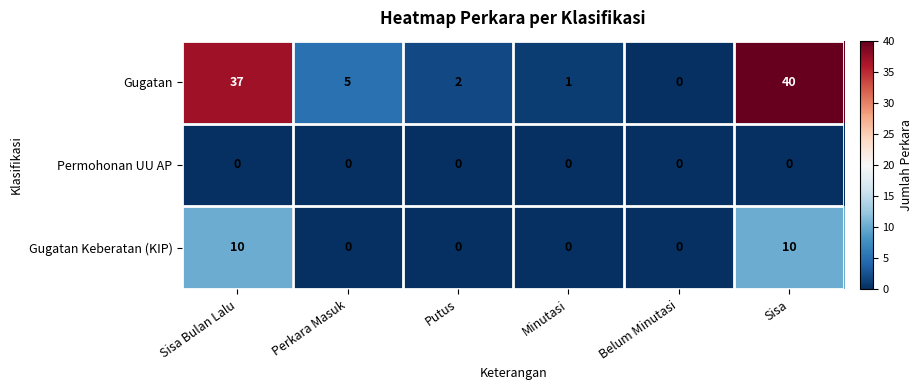

At which category does the chart reach its peak across all series?

Sisa